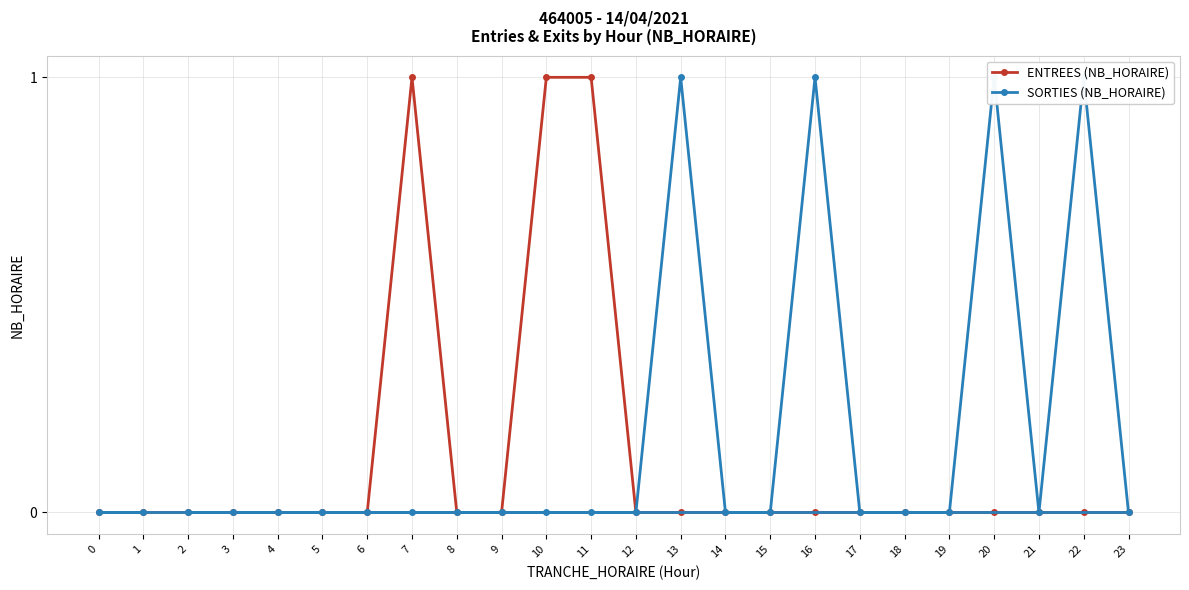

Reading left to right, what are all the values shown in this chart?

ENTREES (NB_HORAIRE): 2=0	3=0	4=0	5=0	6=0	7=1	8=0	9=0	10=1	11=1	12=0	13=0	14=0	15=0	16=0	17=0	18=0	19=0	20=0	21=0	22=0	23=0	0=0	1=0
SORTIES (NB_HORAIRE): 2=0	3=0	4=0	5=0	6=0	7=0	8=0	9=0	10=0	11=0	12=0	13=1	14=0	15=0	16=1	17=0	18=0	19=0	20=1	21=0	22=1	23=0	0=0	1=0